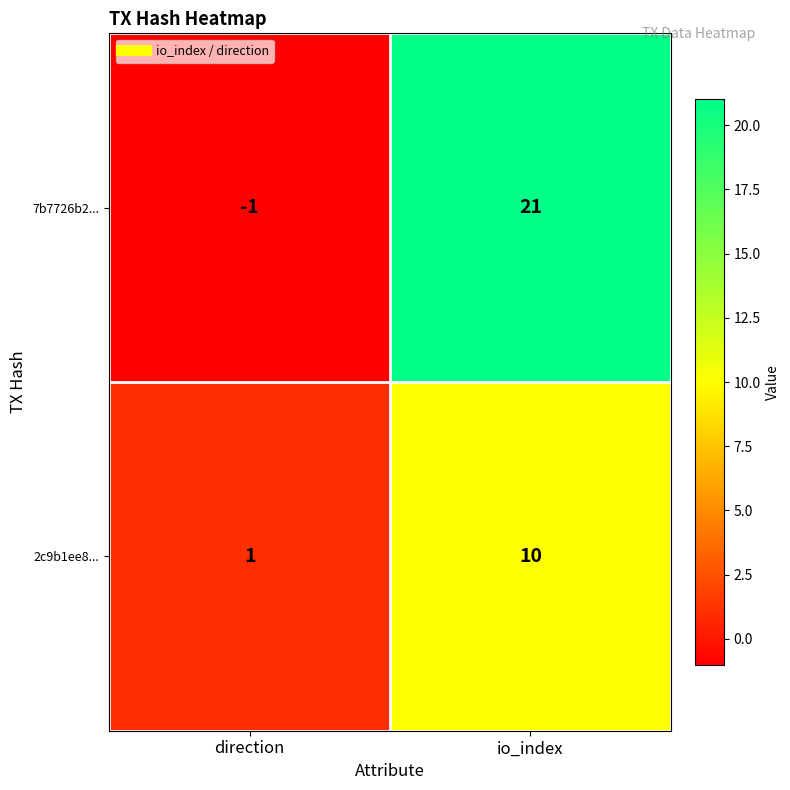

How many values in 7b7726b2... are above zero?

1